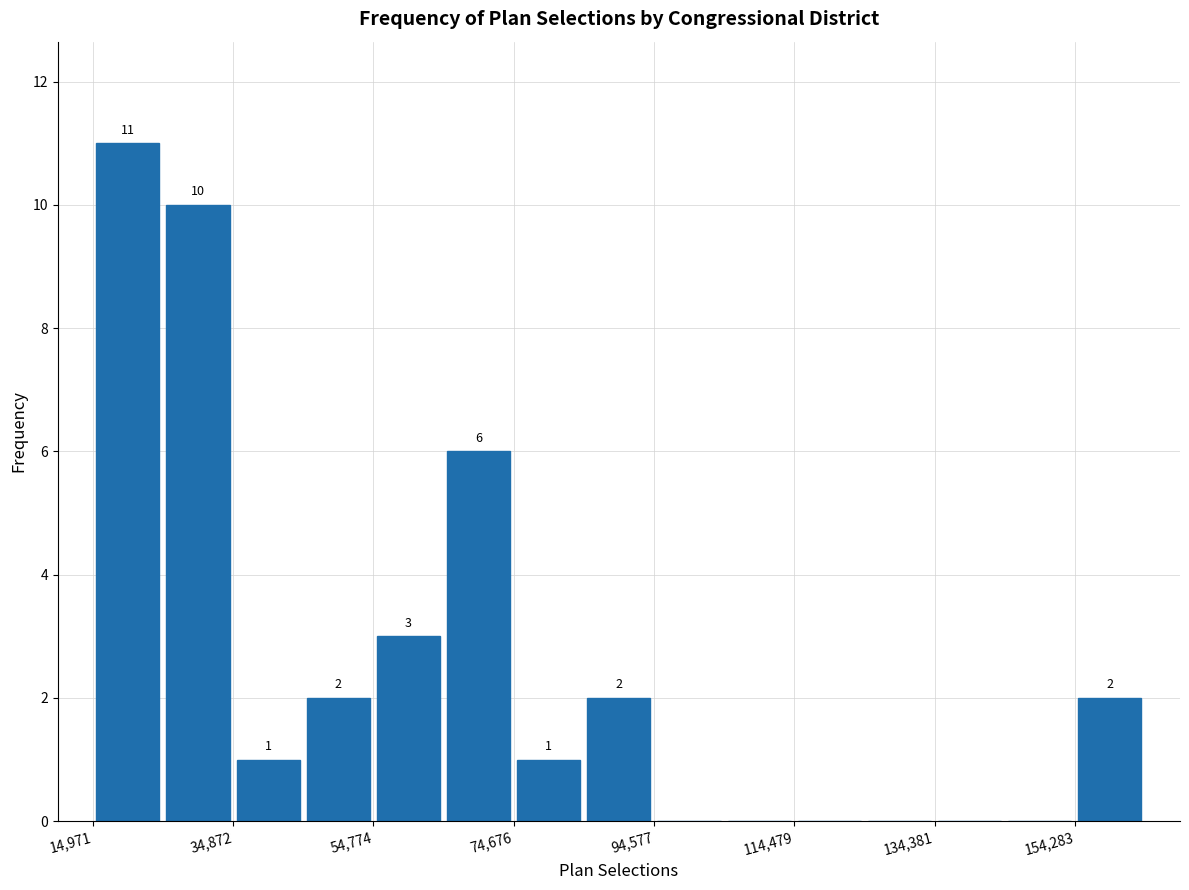

Which range on the x-axis has the tallest bar?

14000 to 24000